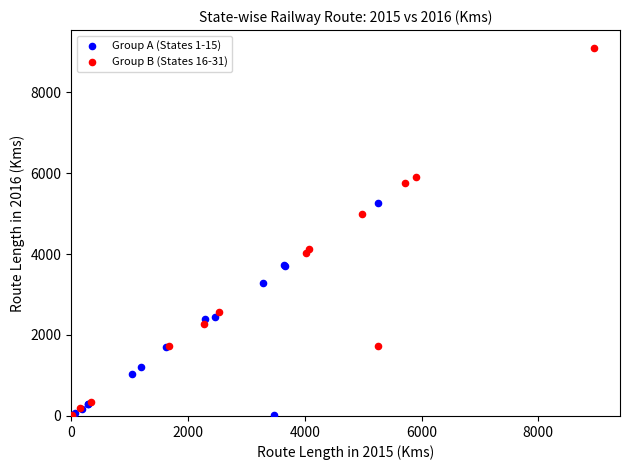

Which series has the widest spread of Y values?

Group B (States 16-31)